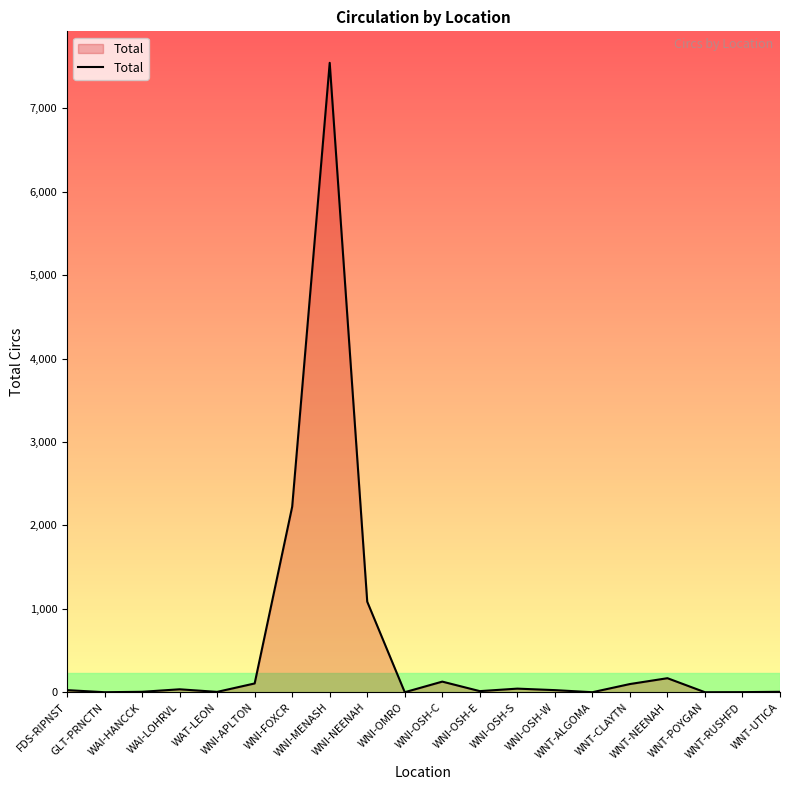

Does the chart display data point markers on the line(s)?

No